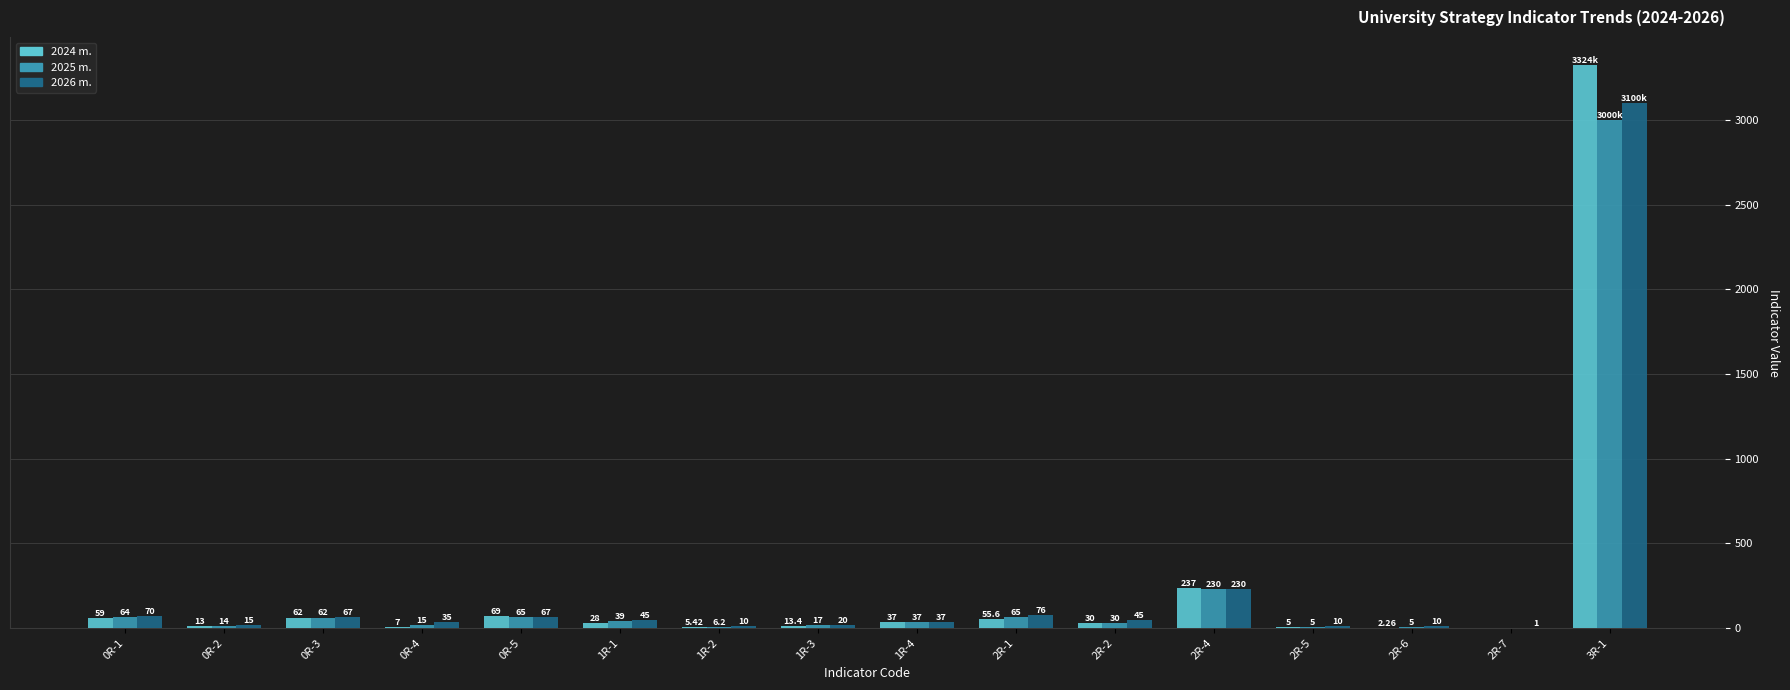

Which series changed the most between 2R-4 and 2R-7?

2024 m.